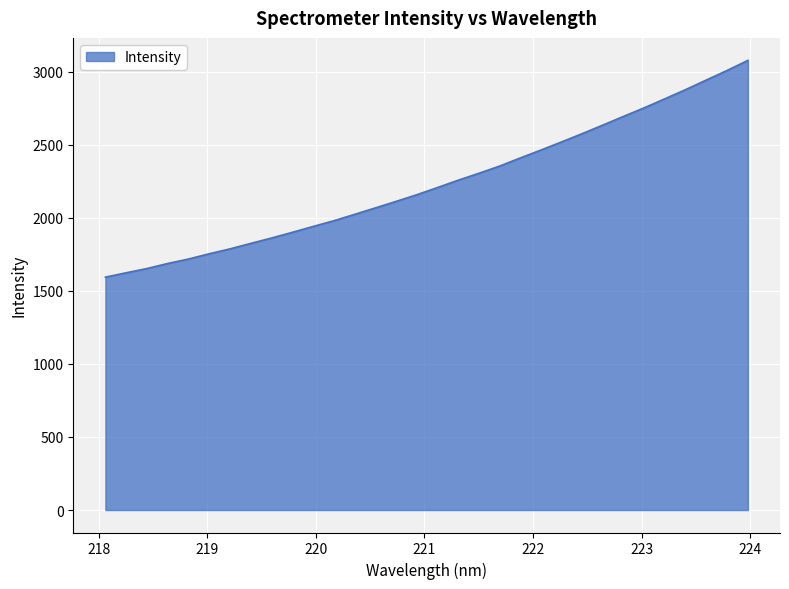

What is the difference between the maximum and minimum values?

1484.0